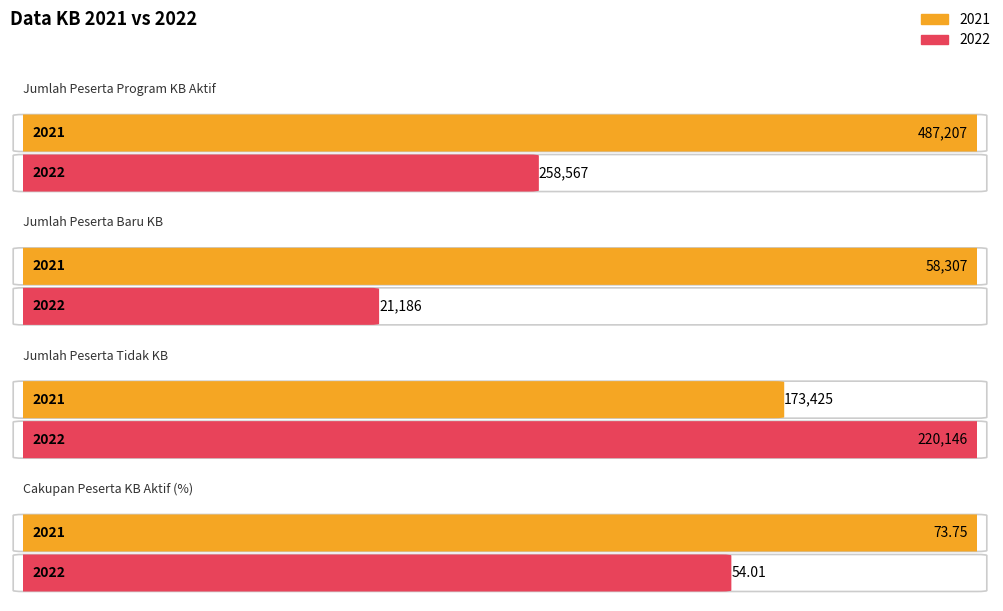

How many data points in 2021 are above 173425?

1